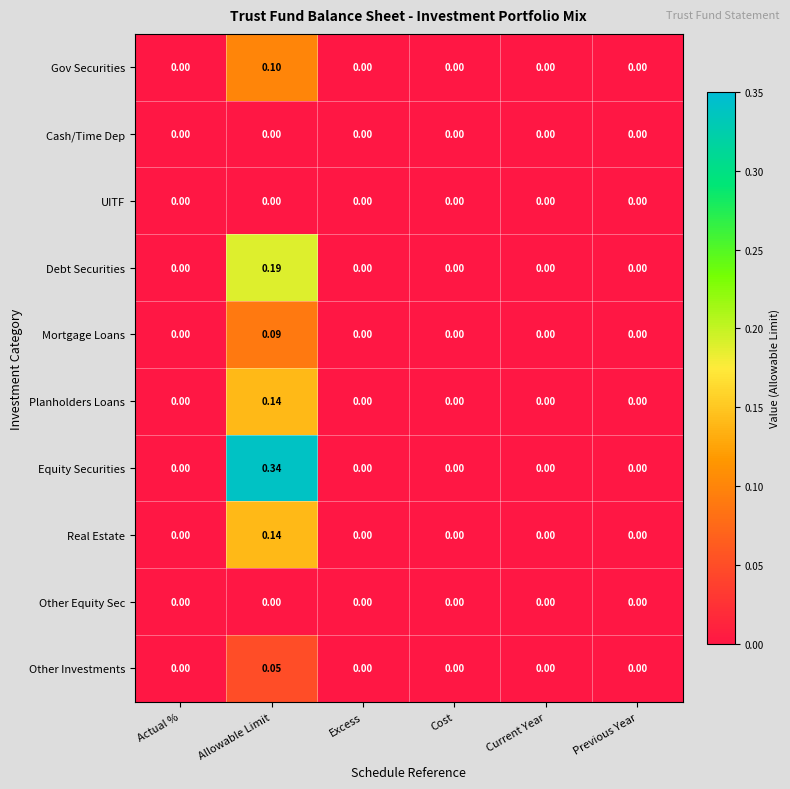

Which series has the largest range (max minus min)?

Equity Securities